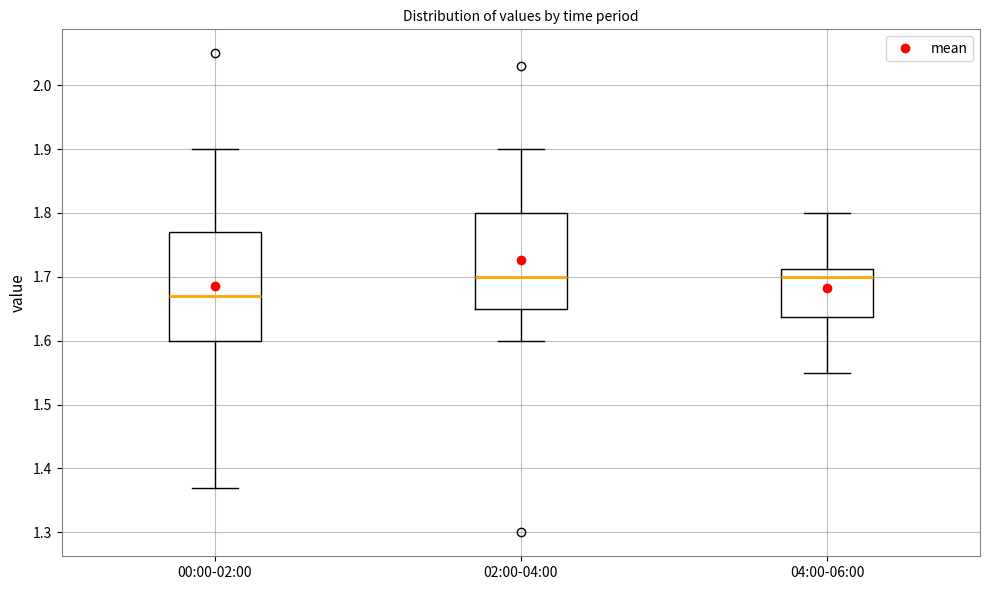

Where does the upper whisker of the box for 00:00-02:00 end on the y-axis? The values are not printed on the chart, so give them approximately, as read against the axis.

1.90